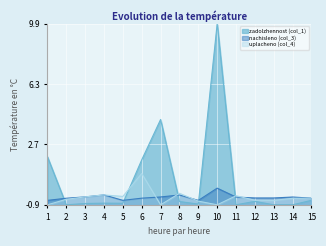

What is the average value of the nachisleno (col_3) series?

-0.4